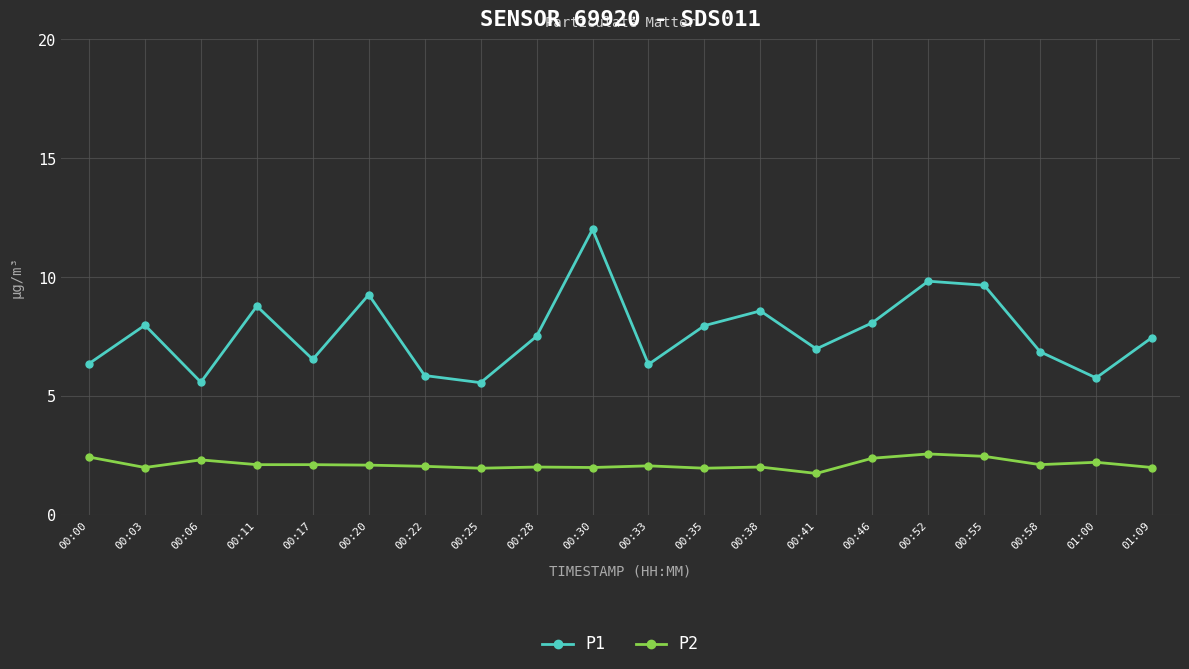

True or false: P1 and P2 intersect in this chart.

False